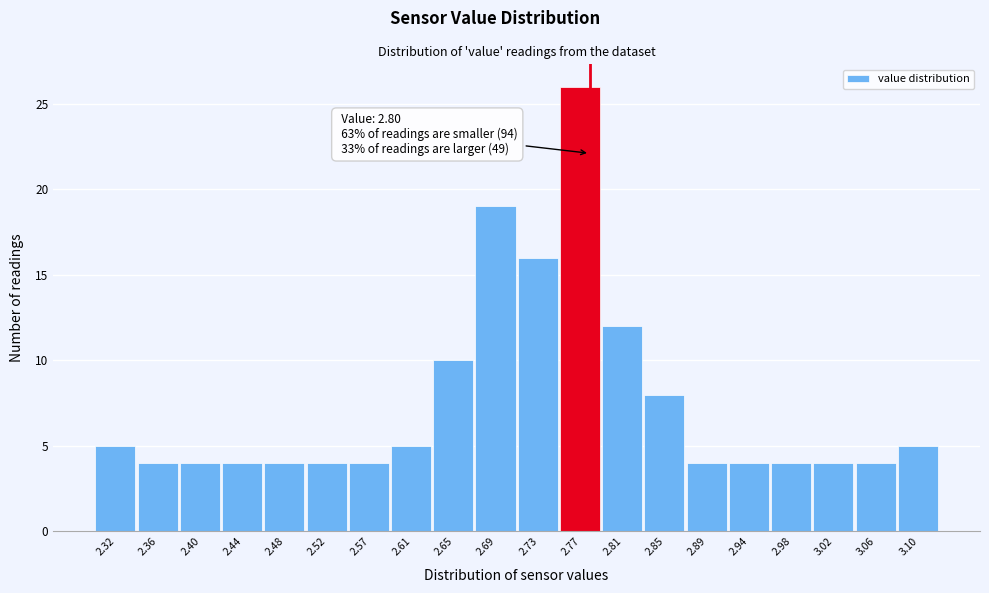

Reading left to right, what are all the values shown in this chart?

2.32=5	2.36=4	2.40=4	2.44=4	2.48=4	2.52=4	2.57=4	2.61=5	2.65=10	2.69=19	2.73=16	2.77=26	2.81=12	2.85=8	2.89=4	2.94=4	2.98=4	3.02=4	3.06=4	3.10=5